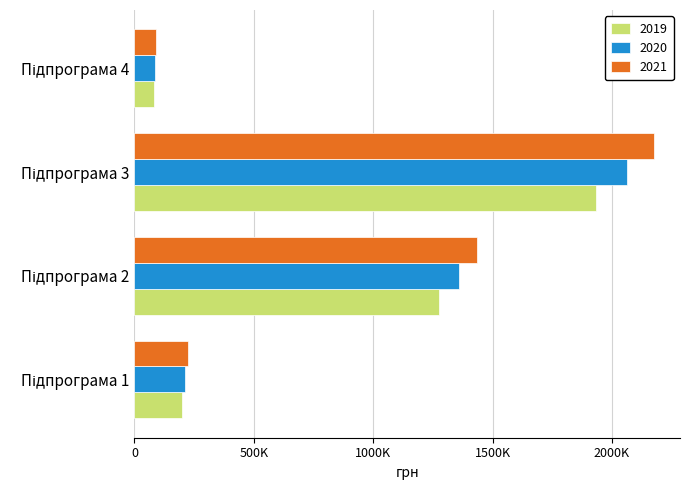

True or false: 2020 has a value of 86625 at Підпрограма 4.

True